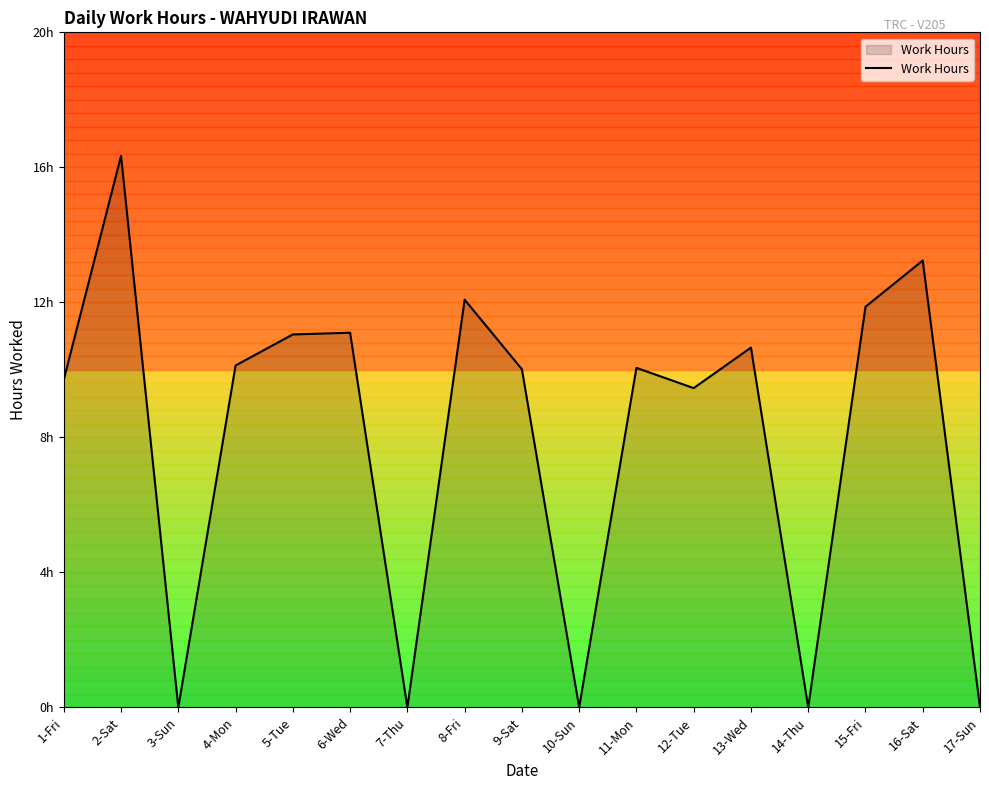

At which category does the data reach its first local peak?

2-Sat